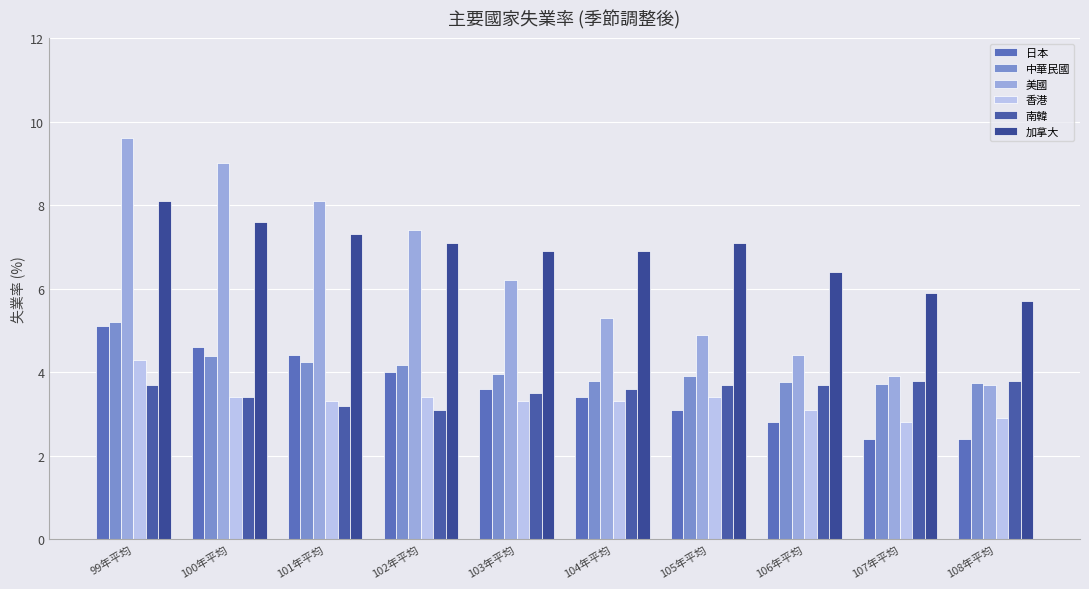

At which category is the sum across all series the highest?

99年平均